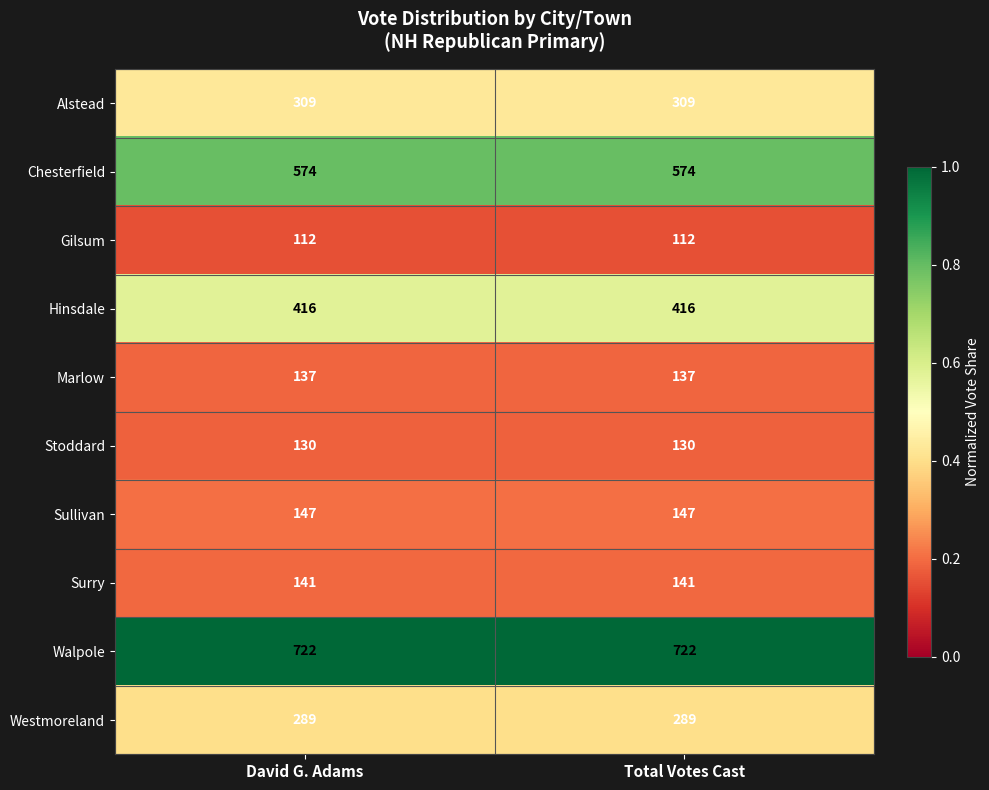

What is the difference between the highest and lowest values at Total Votes Cast?

610